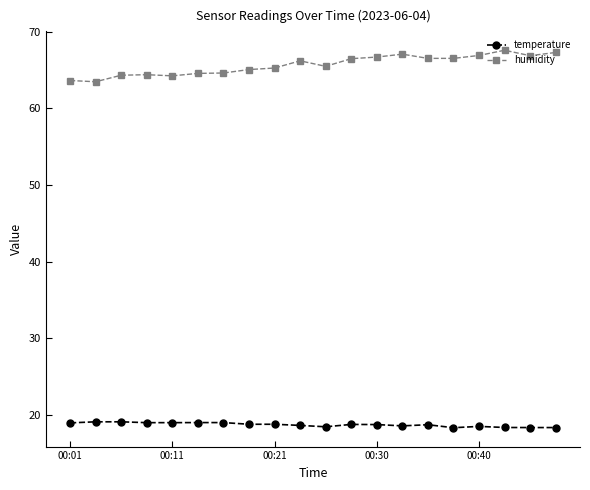

Which series has the widest spread of values?

humidity